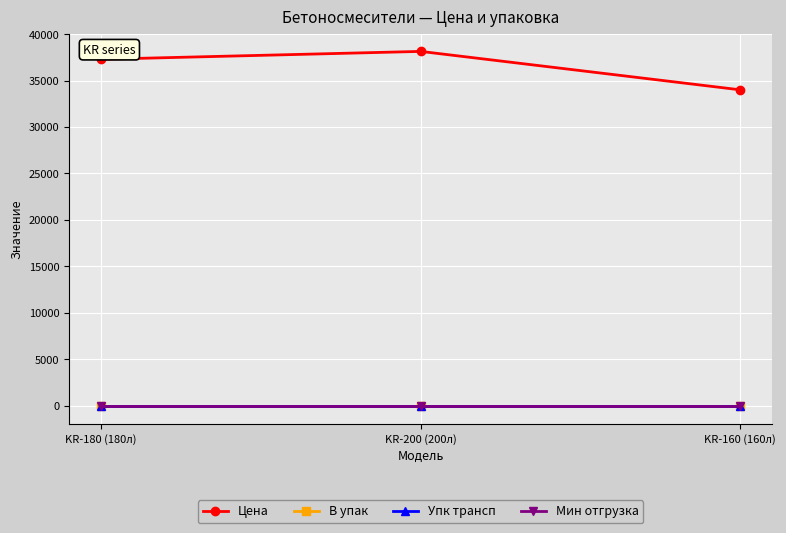

Is this an area chart (filled region under the line)?

No